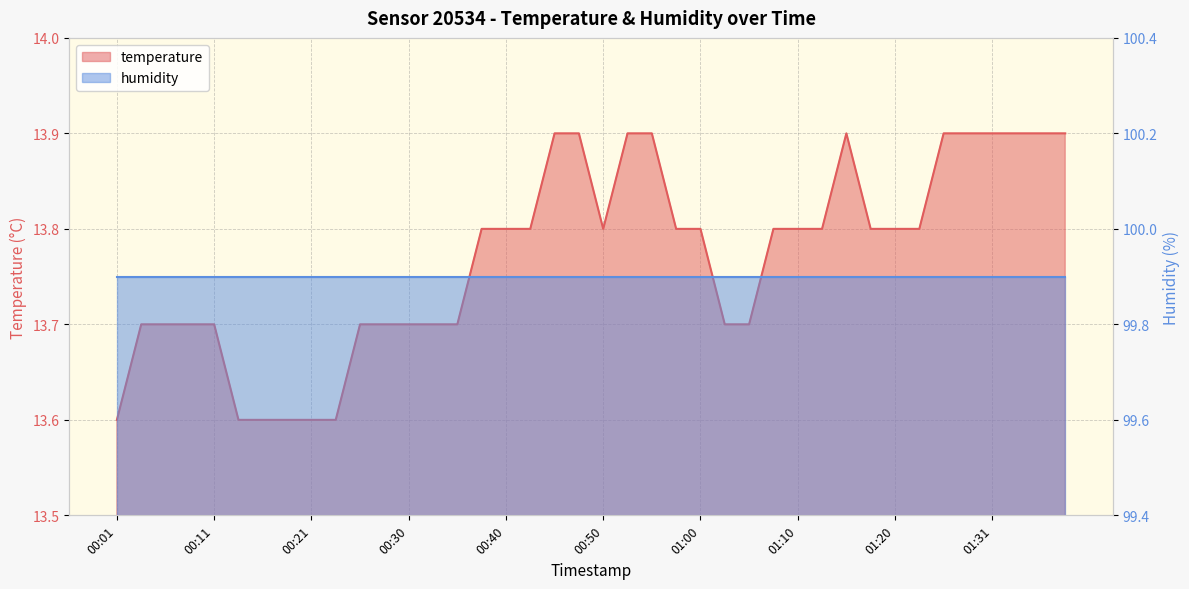

Reading left to right, transcribe all the data shown in this chart.

13.6	13.7	13.7	13.7	13.7	13.6	13.6	13.6	13.6	13.6	13.7	13.7	13.7	13.7	13.7	13.8	13.8	13.8	13.9	13.9	13.8	13.9	13.9	13.8	13.8	13.7	13.7	13.8	13.8	13.8	13.9	13.8	13.8	13.8	13.9	13.9	13.9	13.9	13.9	13.9